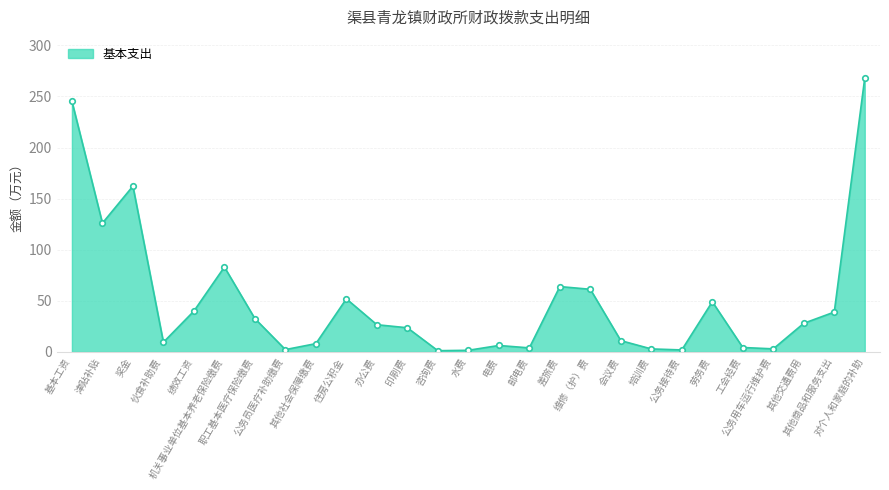

Between 其他商品和服务支出 and 公务用车运行维护费, which is larger?

其他商品和服务支出